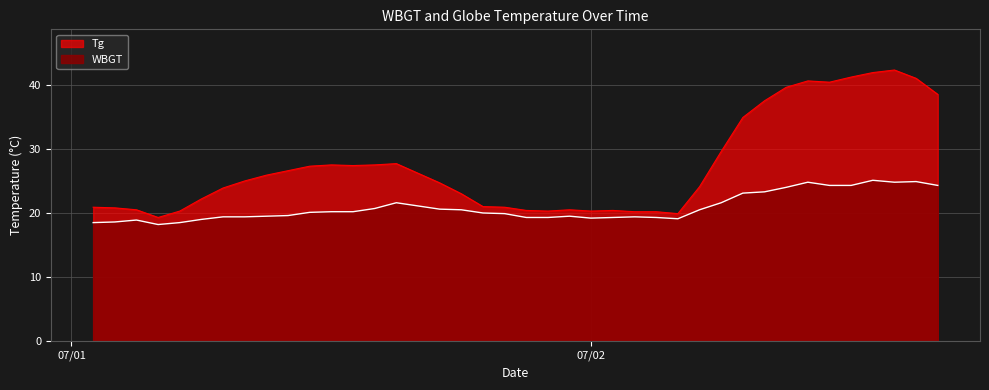

List the labels in order of WBGT value, smallest first.

2015/7/1 4:00, 2015/7/1 1:00, 2015/7/1 5:00, 2015/7/1 2:00, 2015/7/1 3:00, 2015/7/1 6:00, 2015/7/2 4:00, 2015/7/1 24:00, 2015/7/1 21:00, 2015/7/1 22:00, 2015/7/2 1:00, 2015/7/2 3:00, 2015/7/1 7:00, 2015/7/1 8:00, 2015/7/2 2:00, 2015/7/1 9:00, 2015/7/1 23:00, 2015/7/1 10:00, 2015/7/1 20:00, 2015/7/1 19:00, 2015/7/1 11:00, 2015/7/1 12:00, 2015/7/1 13:00, 2015/7/1 18:00, 2015/7/2 5:00, 2015/7/1 17:00, 2015/7/1 14:00, 2015/7/1 16:00, 2015/7/1 15:00, 2015/7/2 6:00, 2015/7/2 7:00, 2015/7/2 8:00, 2015/7/2 9:00, 2015/7/2 11:00, 2015/7/2 12:00, 2015/7/2 16:00, 2015/7/2 10:00, 2015/7/2 14:00, 2015/7/2 15:00, 2015/7/2 13:00